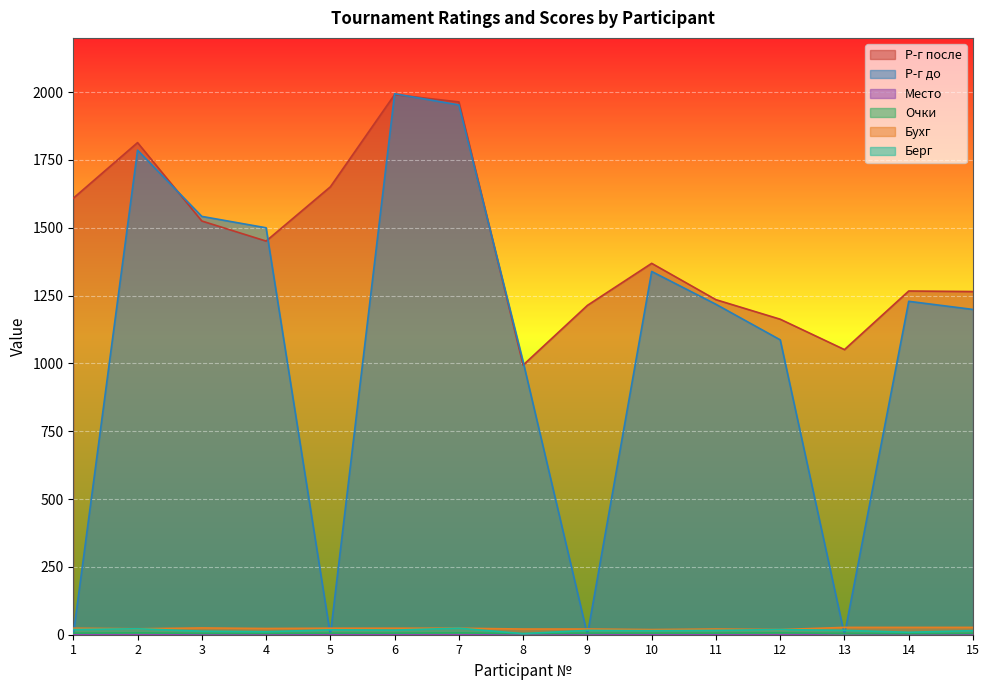

What value does the Берг series have at 5?

18